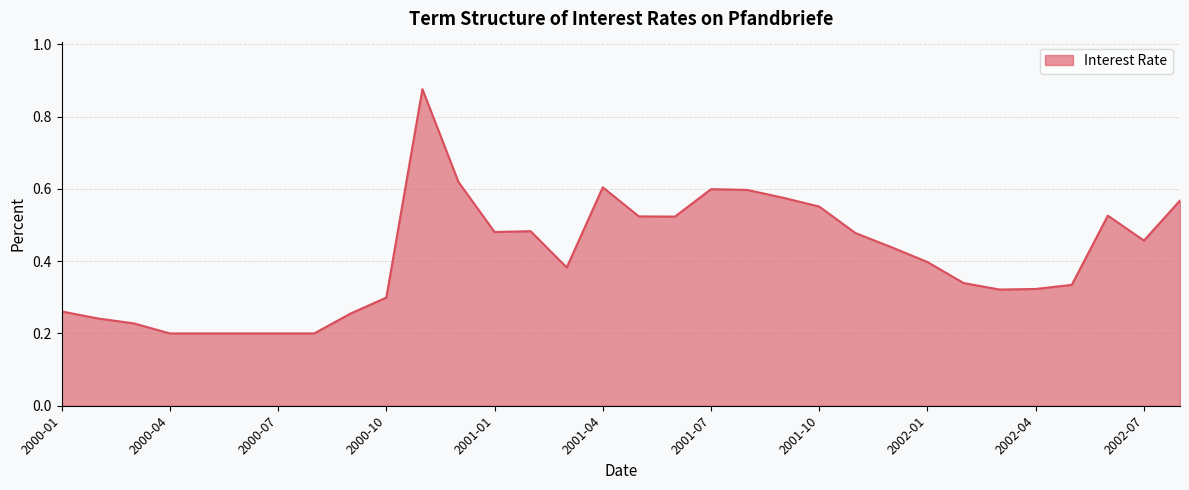

What is the difference between the maximum and minimum values?

0.7